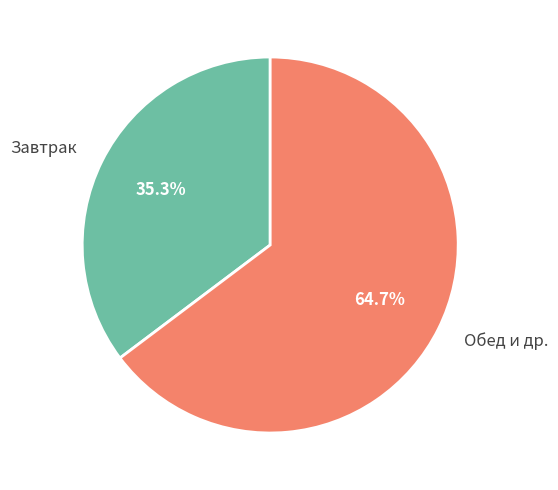

Is there any slice that represents more than half of the pie?

Yes